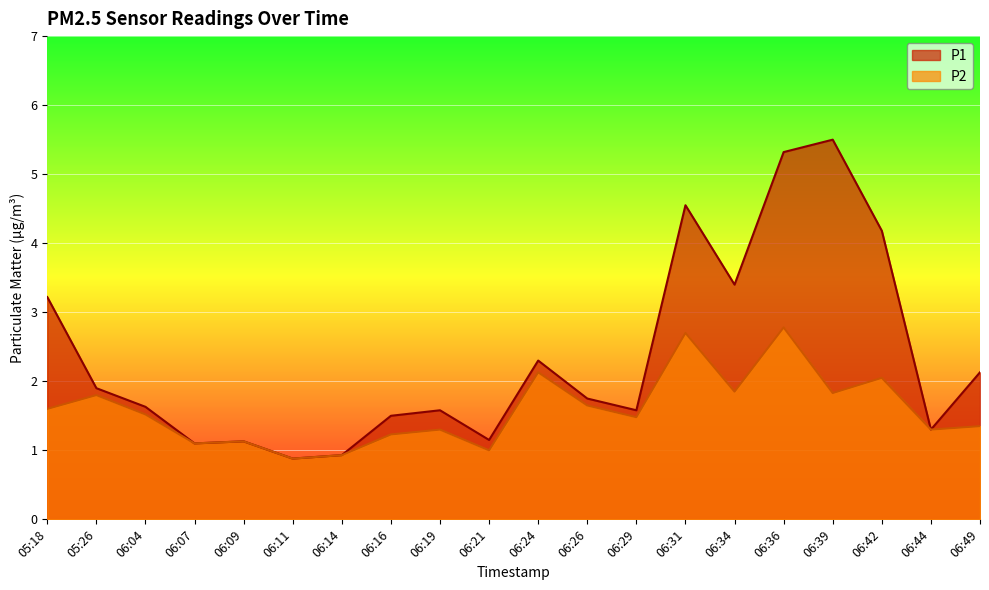

What is the spread (max minus min) of values at 06:34?

1.5